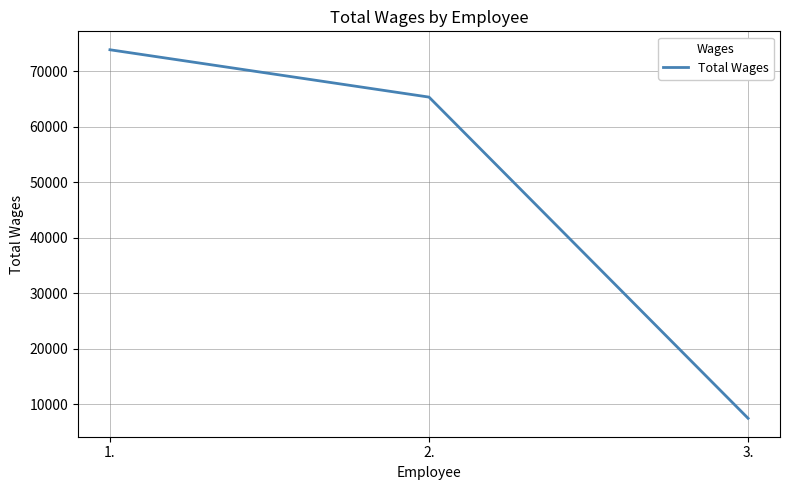

What is the ratio of the value at 2. to the value at 1.?

0.9